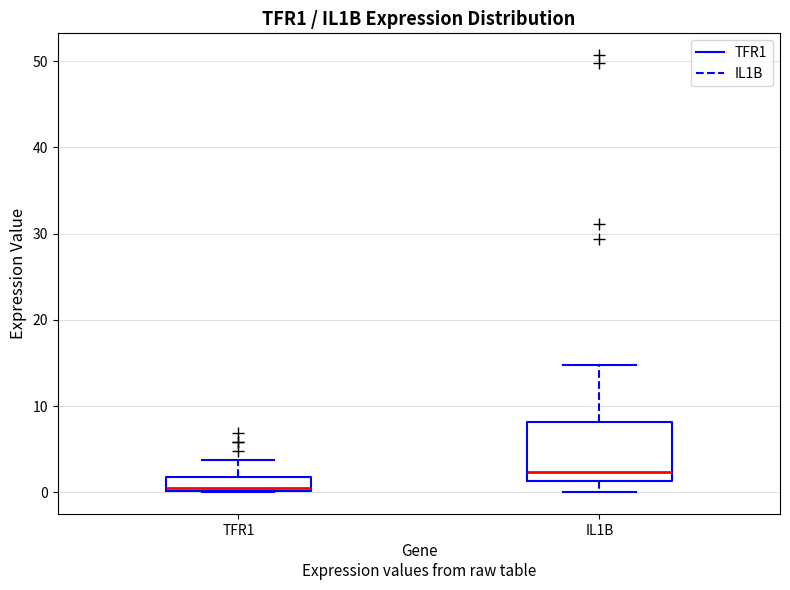

Reading left to right, read every box against the y-axis: the position of its median line, the range the box covers, and the ends of its whiskers. The values are not printed on the chart, so give them approximately, as read against the axis.

TFR1: median 0 (just above the box's lower edge), box 0 to 2, whiskers 0 to 4
IL1B: median 2, box 1 to 8, whiskers 0 to 15